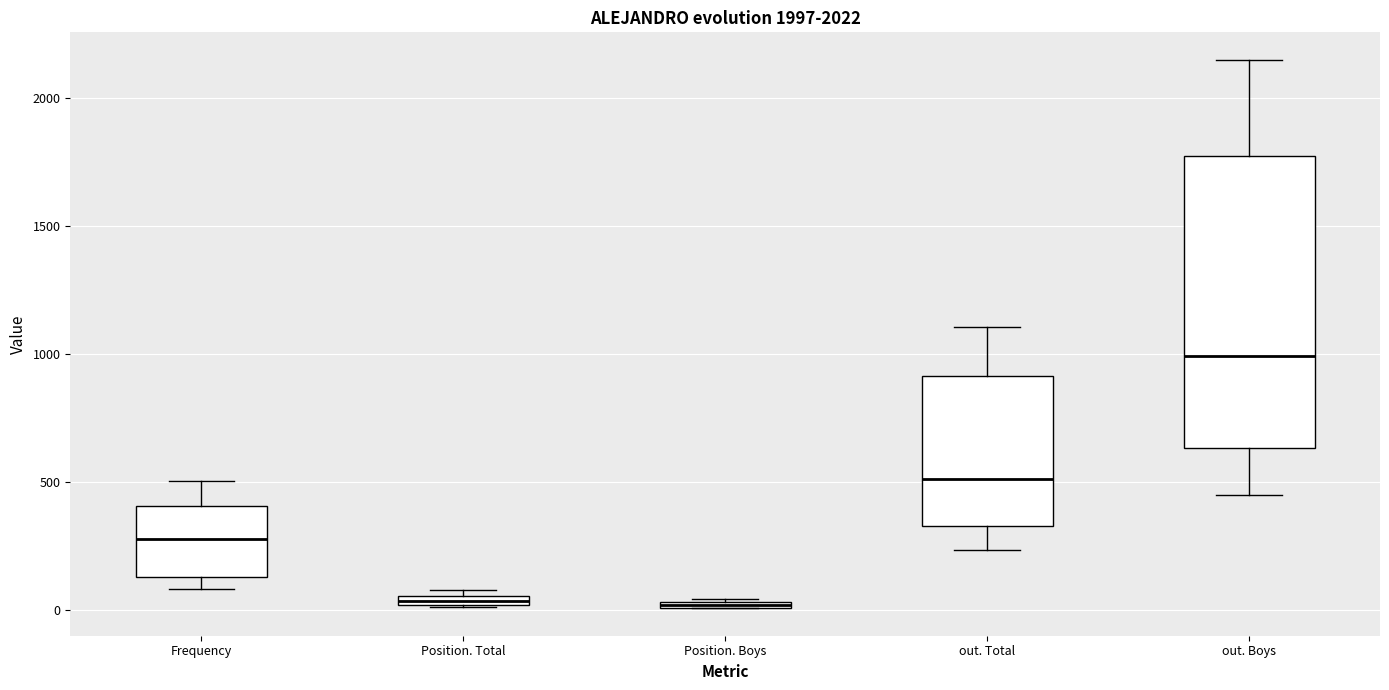

Where is the upper edge of the box for Position. Total on the y-axis? The values are not printed on the chart, so give them approximately, as read against the axis.

50